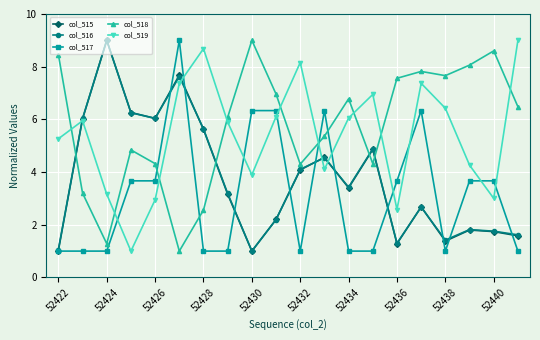

What is the minimum value for col_519?

1.0